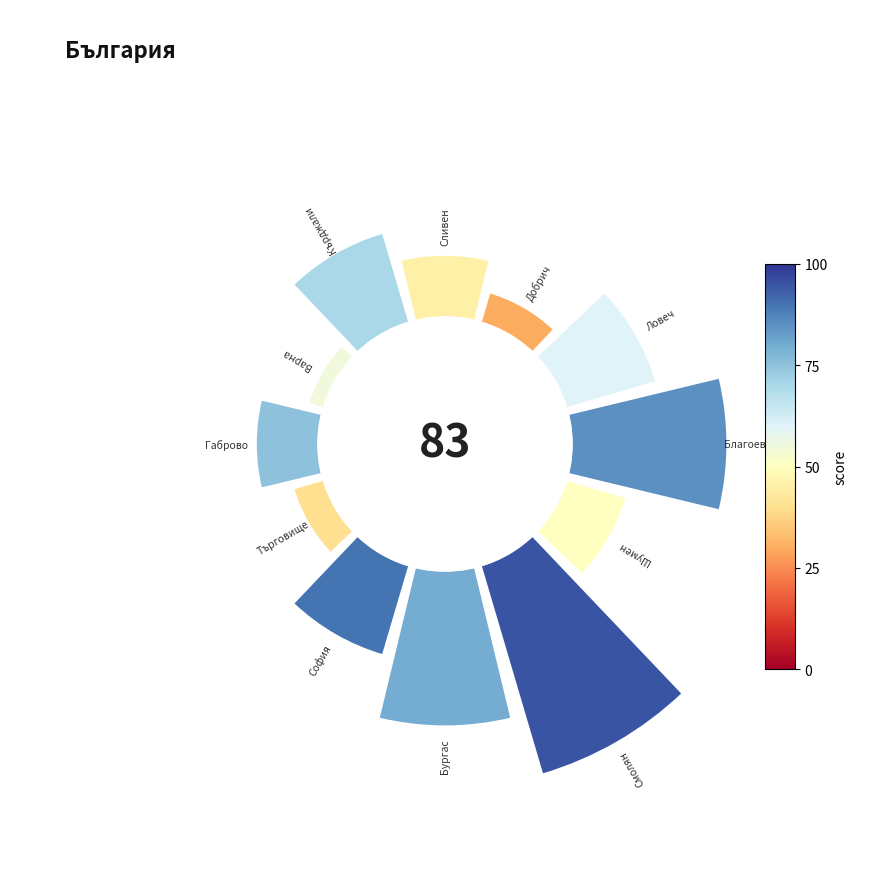

Is 10 the majority of the pie?

No